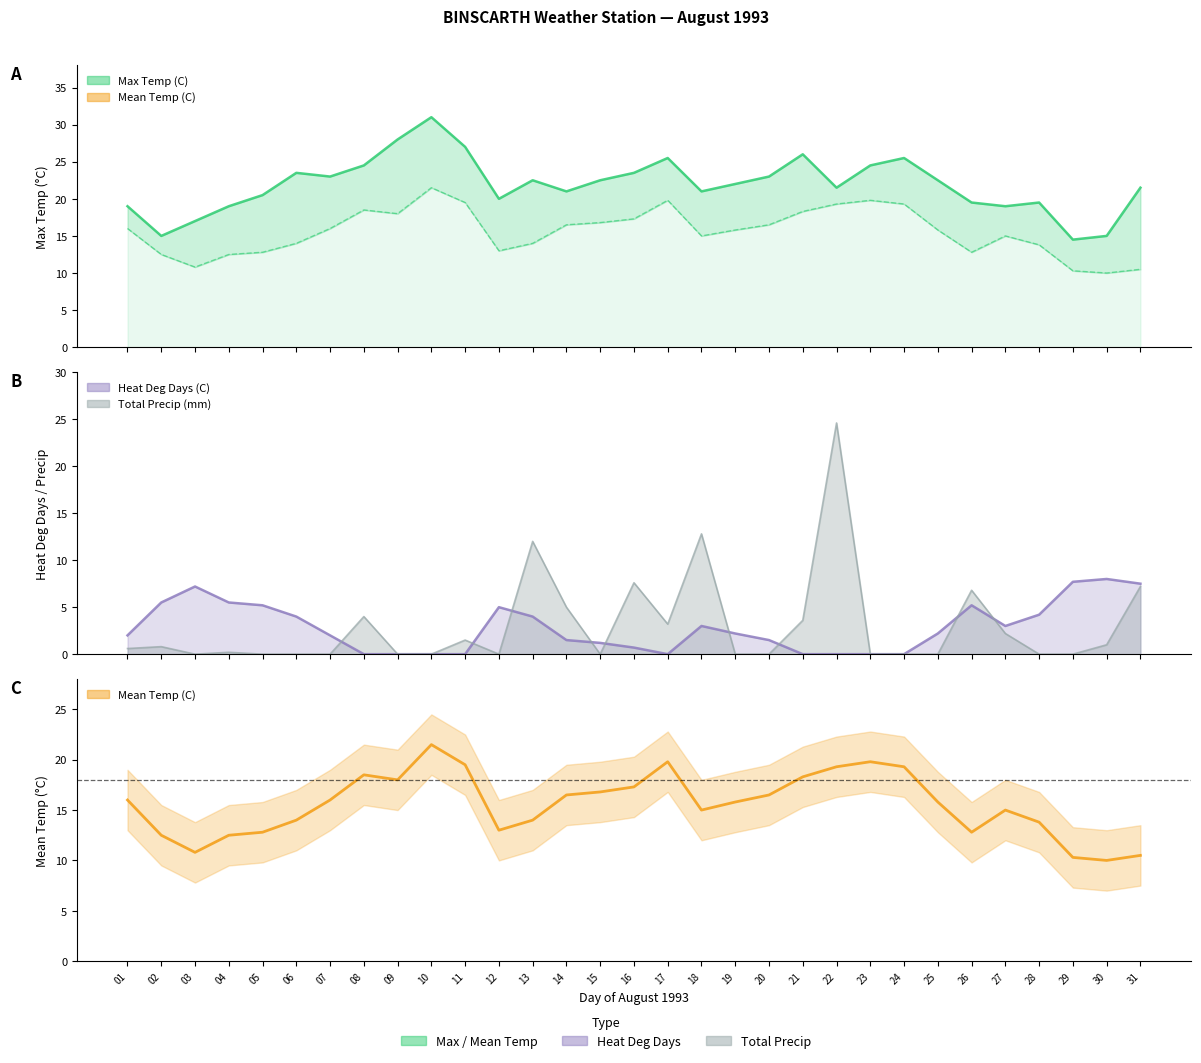

What are all the series names shown in the legend?

Max Temp (C), Mean Temp (C), Heat Deg Days (C), Total Precip (mm)